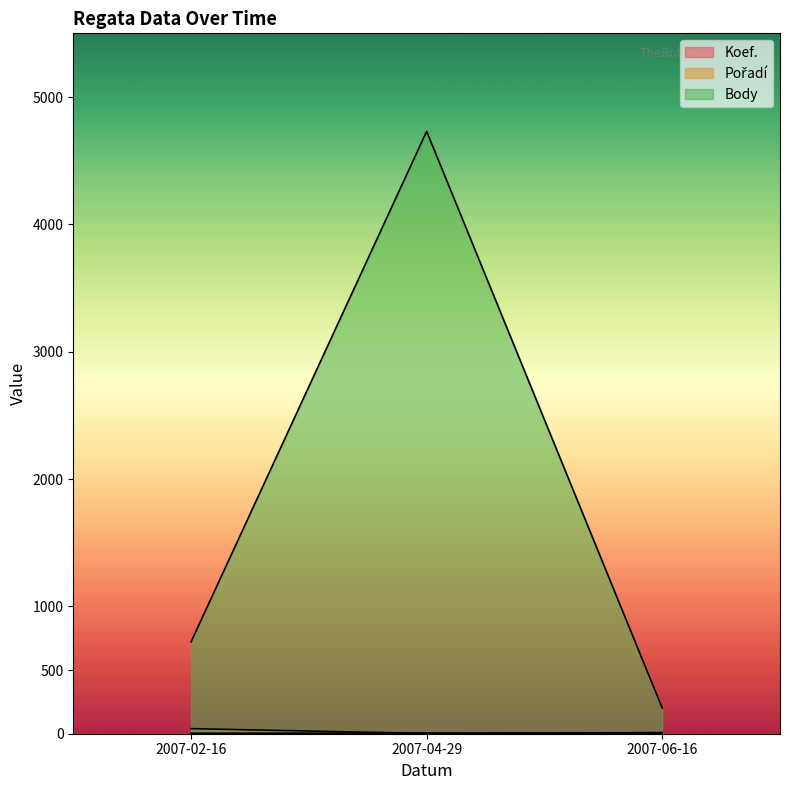

Which series has the largest total across all categories?

Body